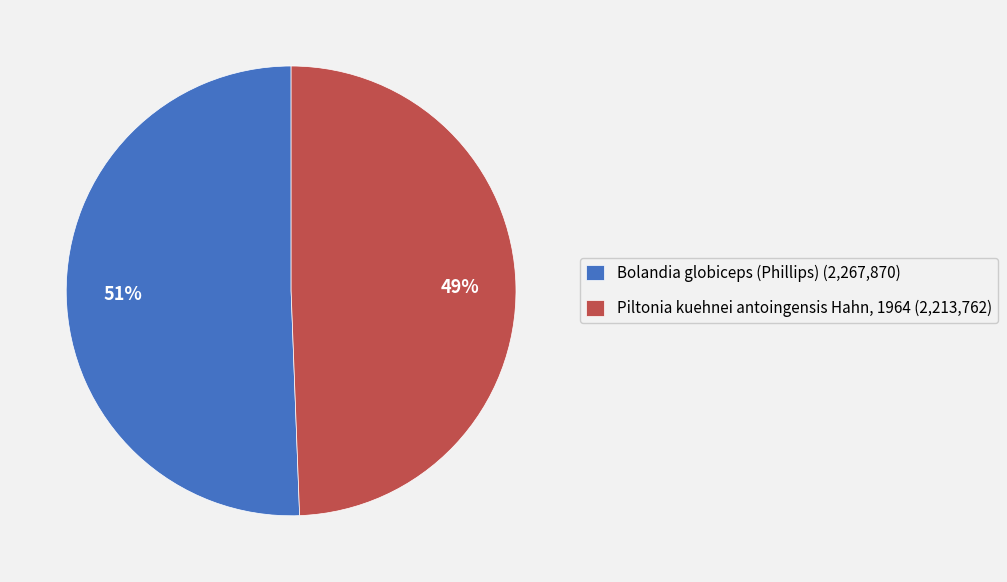

Which category accounts for the majority?

Bolandia globiceps (Phillips)